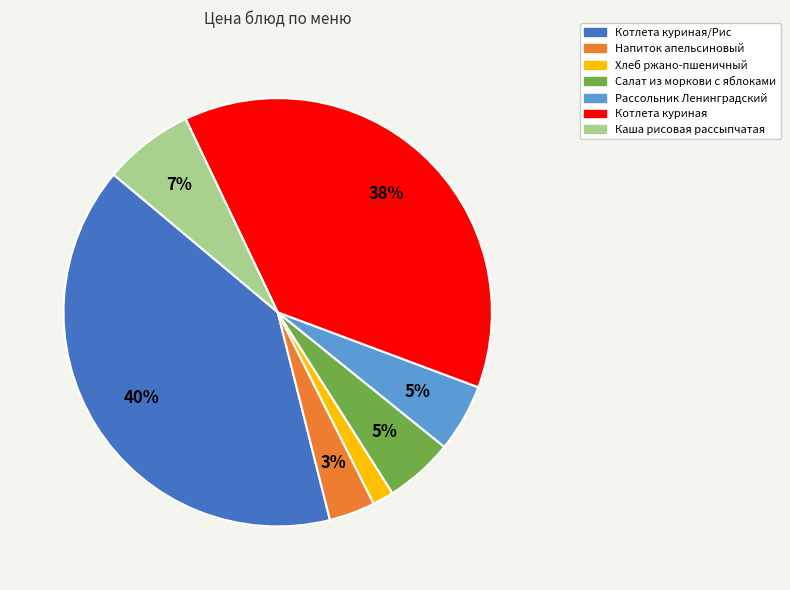

Does any single category account for the majority?

No